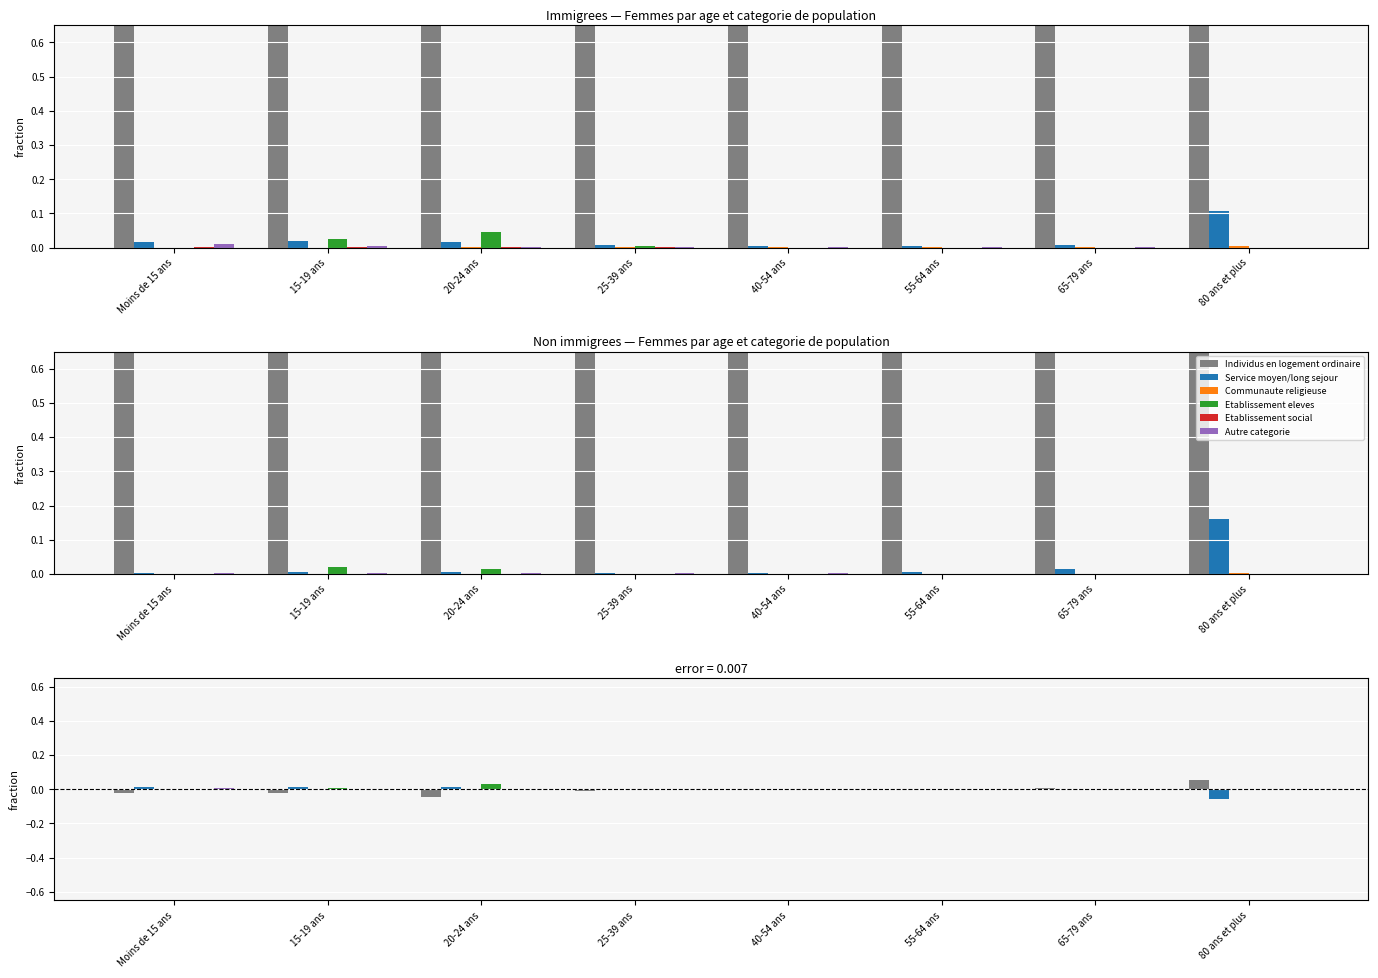

Count the number of data series in this chart.

6